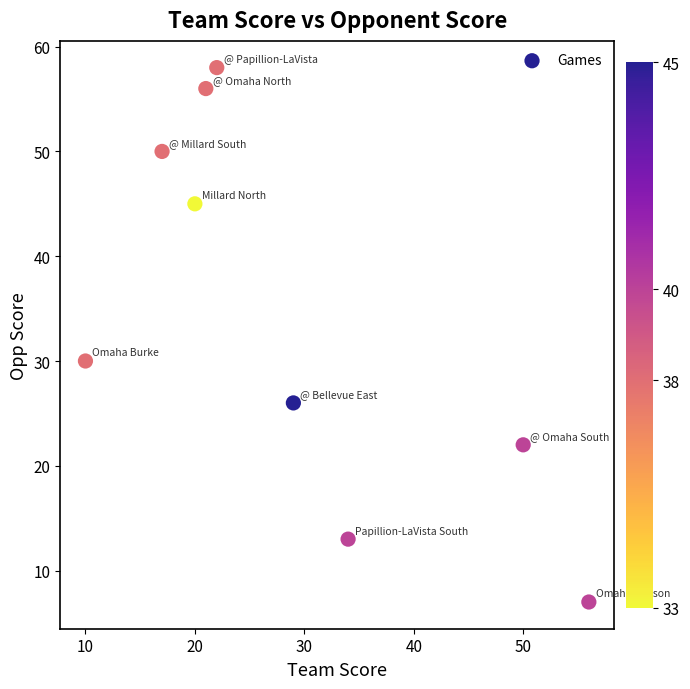

What is the average Y value?

34